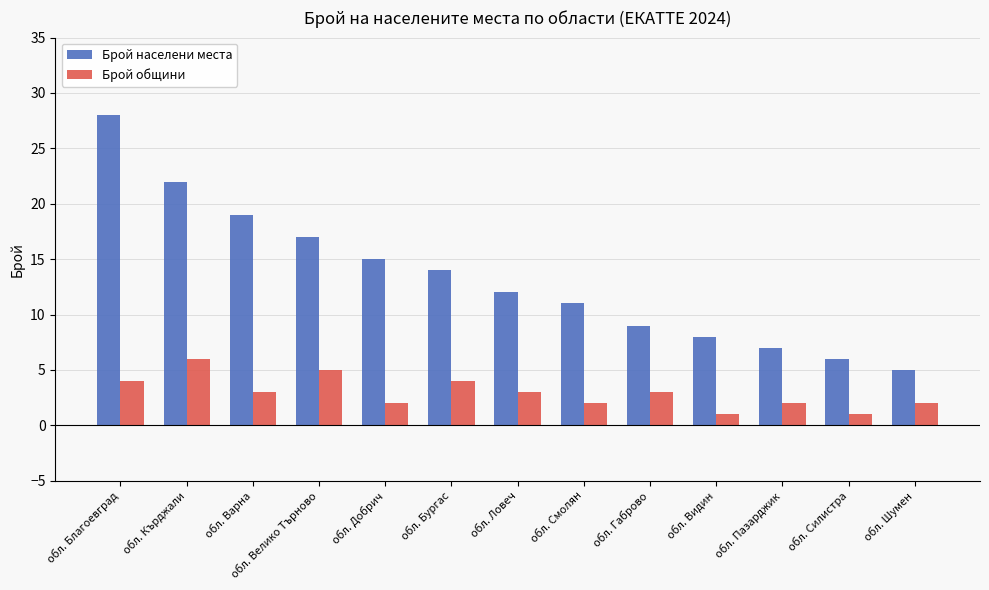

What is the sum of all Брой общини values?

38